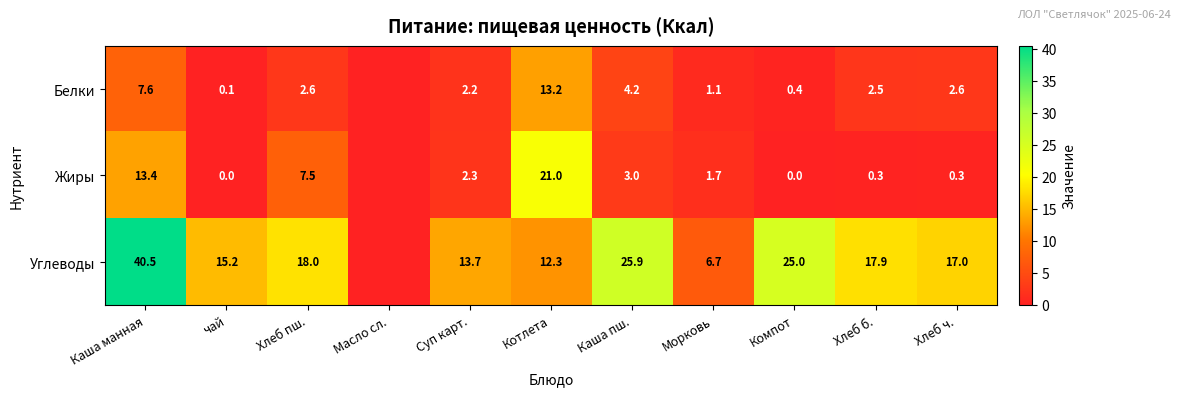

What is the greatest value displayed?

40.5